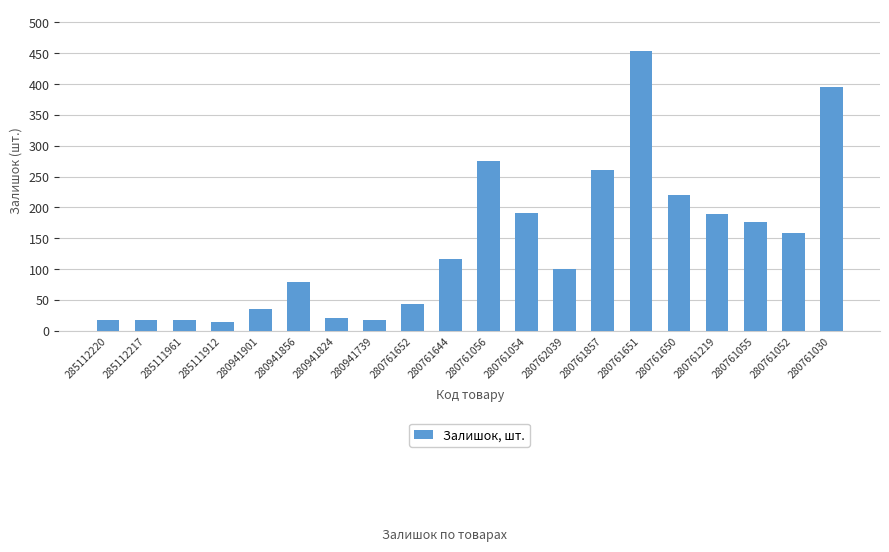

What is the difference between the maximum and second lowest values?

436